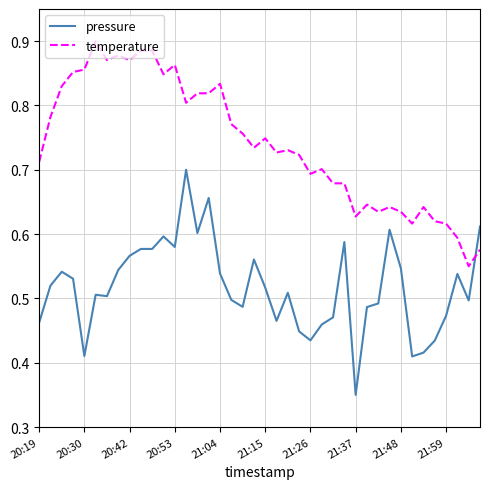

List the series in order of their peak value, highest first.

temperature, pressure